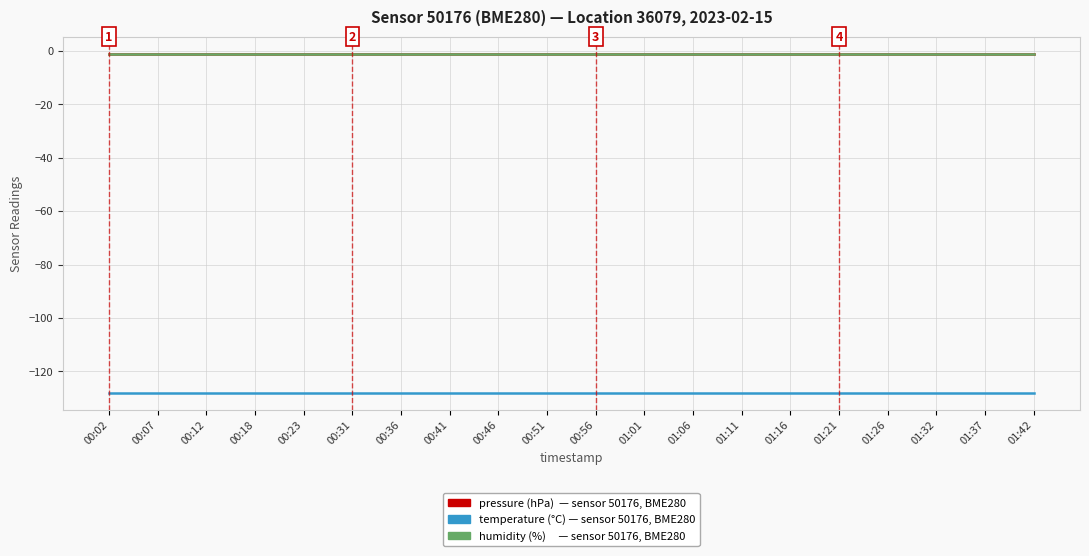

Is this an area chart (filled region under the line)?

No